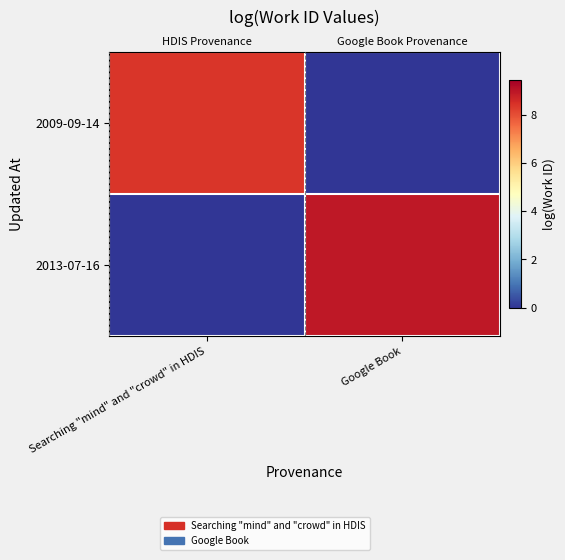

How many positive values does the 2013-07-16 series have?

1